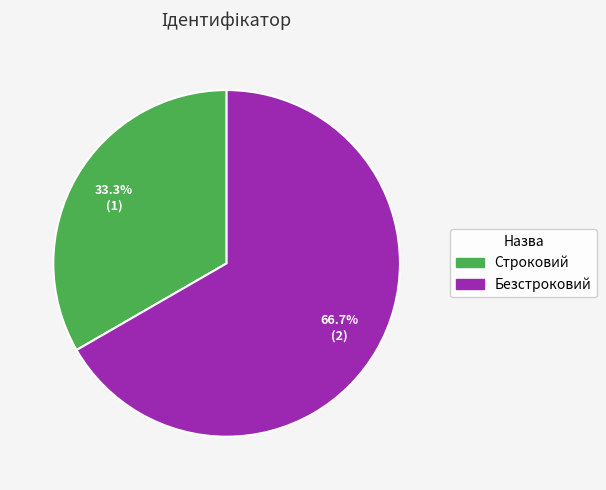

What percentage is the Строковий slice, to the nearest percent?

33%